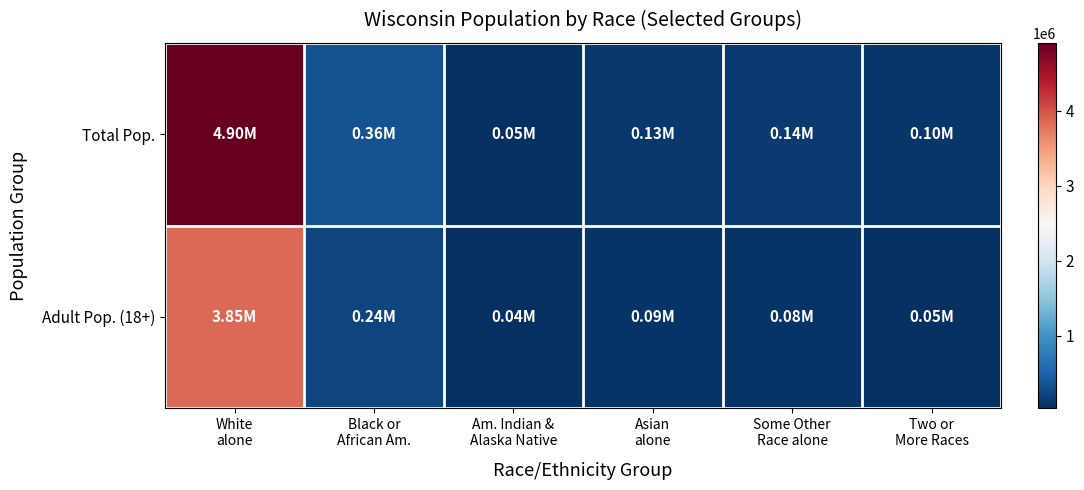

Reading left to right, list all the values displayed in this chart.

Total Pop.: White
alone=4902067	Black or
African Am.=359148	Am. Indian &
Alaska Native=54526	Asian
alone=129234	Some Other
Race alone=135867	Two or
More Races=104317
Adult Pop. (18+): White
alone=3852123	Black or
African Am.=238658	Am. Indian &
Alaska Native=37670	Asian
alone=87300	Some Other
Race alone=84662	Two or
More Races=45728